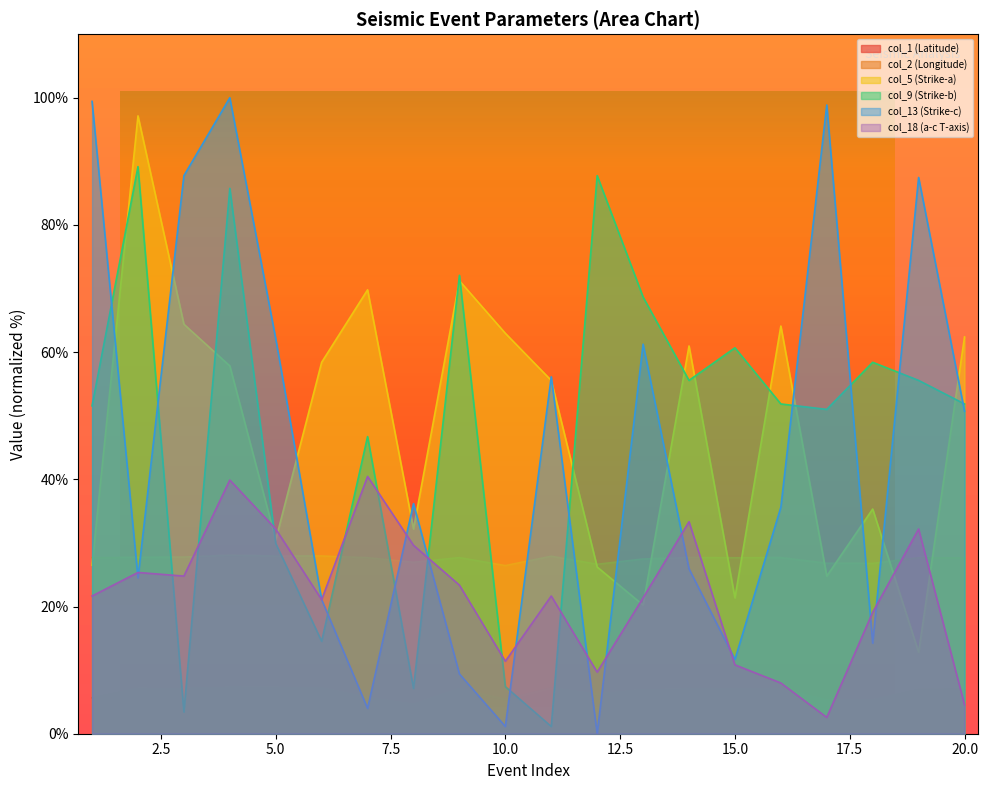

Which series has the largest range (max minus min)?

col_13 (Strike-c)